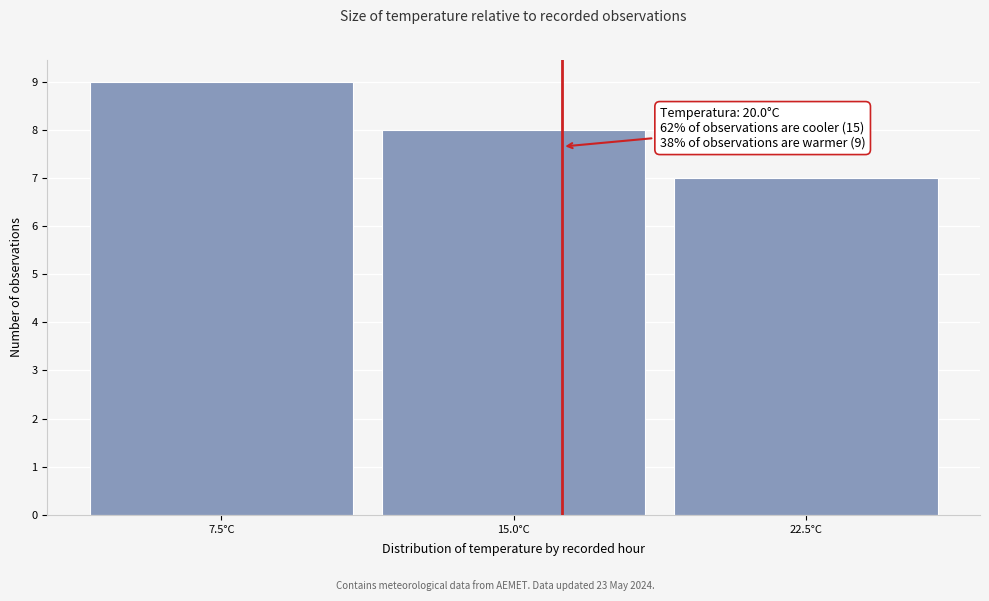

Reading right to left, transcribe all the data shown in this chart.

7	8	9